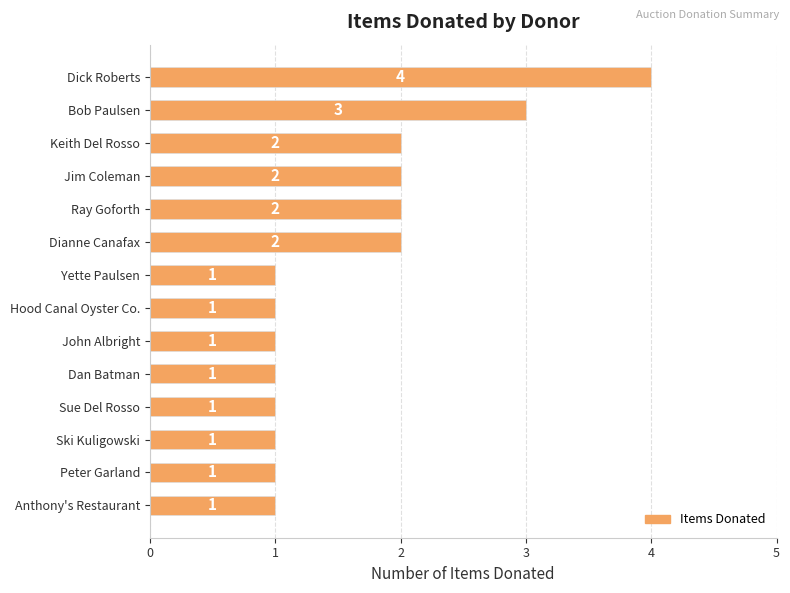

How many data points are above 1?

6